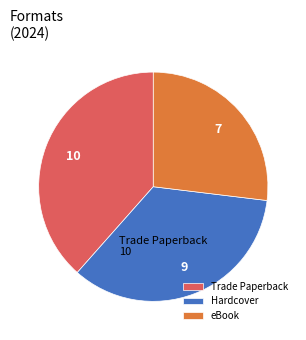

How many slices are in this pie chart?

3